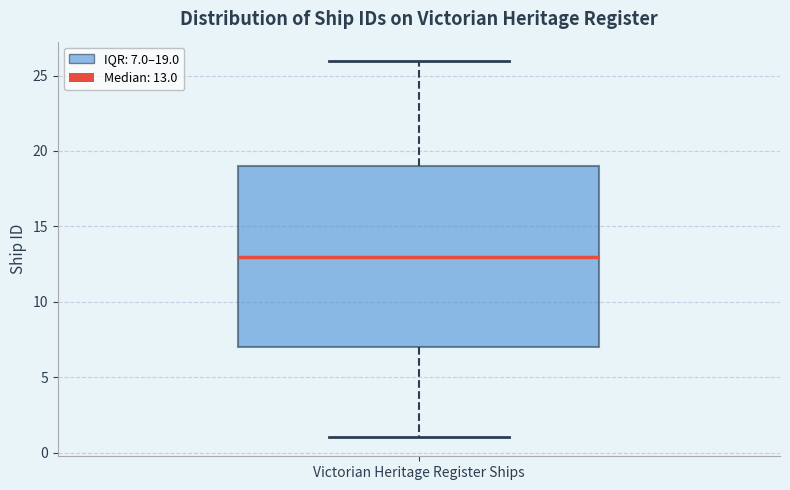

Transcribe this box plot: give where the median line is, the range the box spans, and where the two whiskers end, as read against the y-axis. The values are not printed on the chart, so give them approximately, as read against the axis.

median 13, box 7 to 19, whiskers 1 to 26